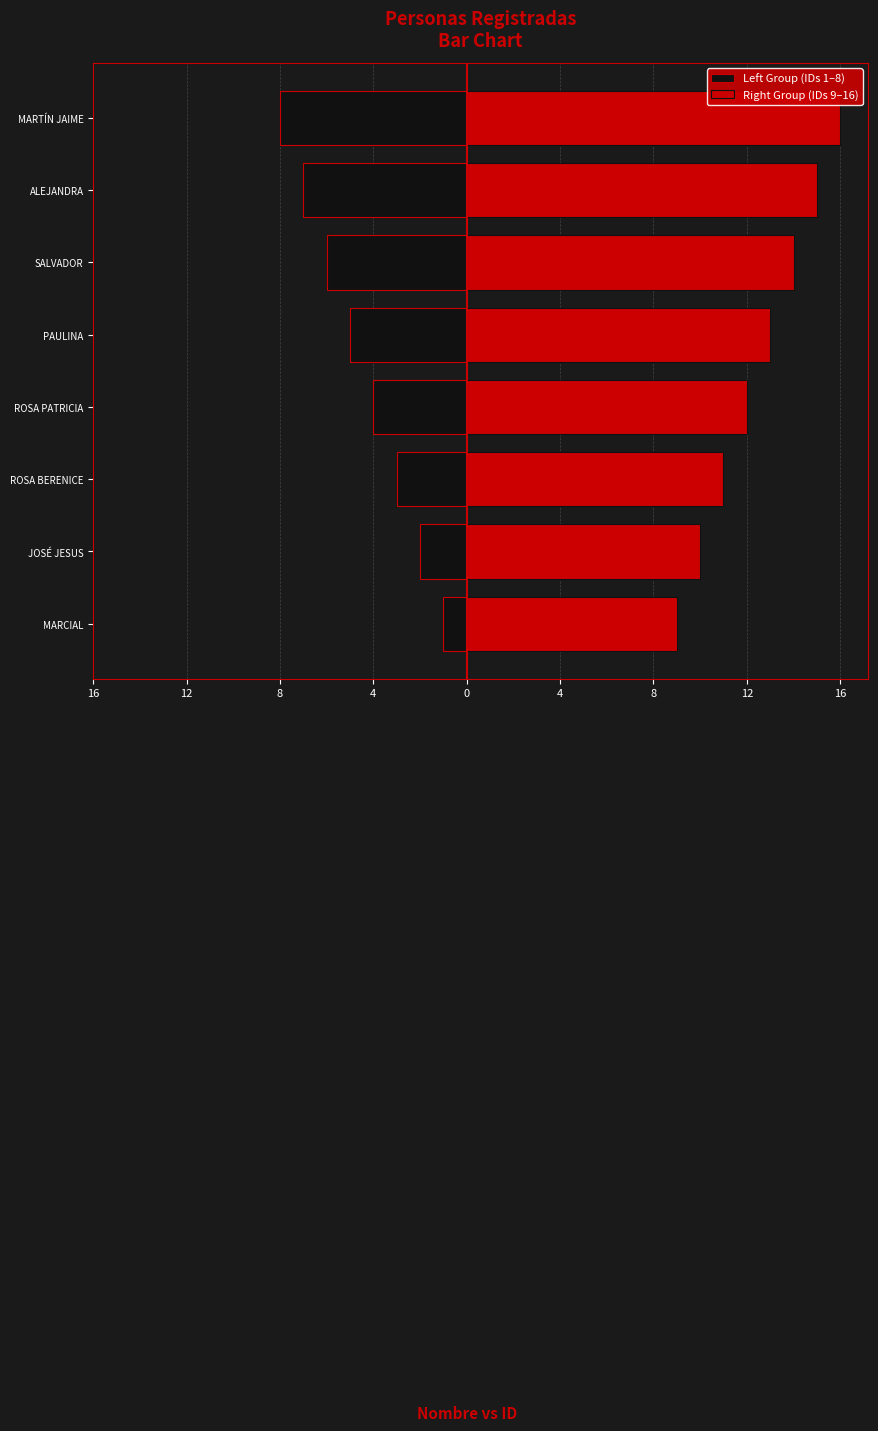

What is the total value across all series at MARTÍN JAIME?

8